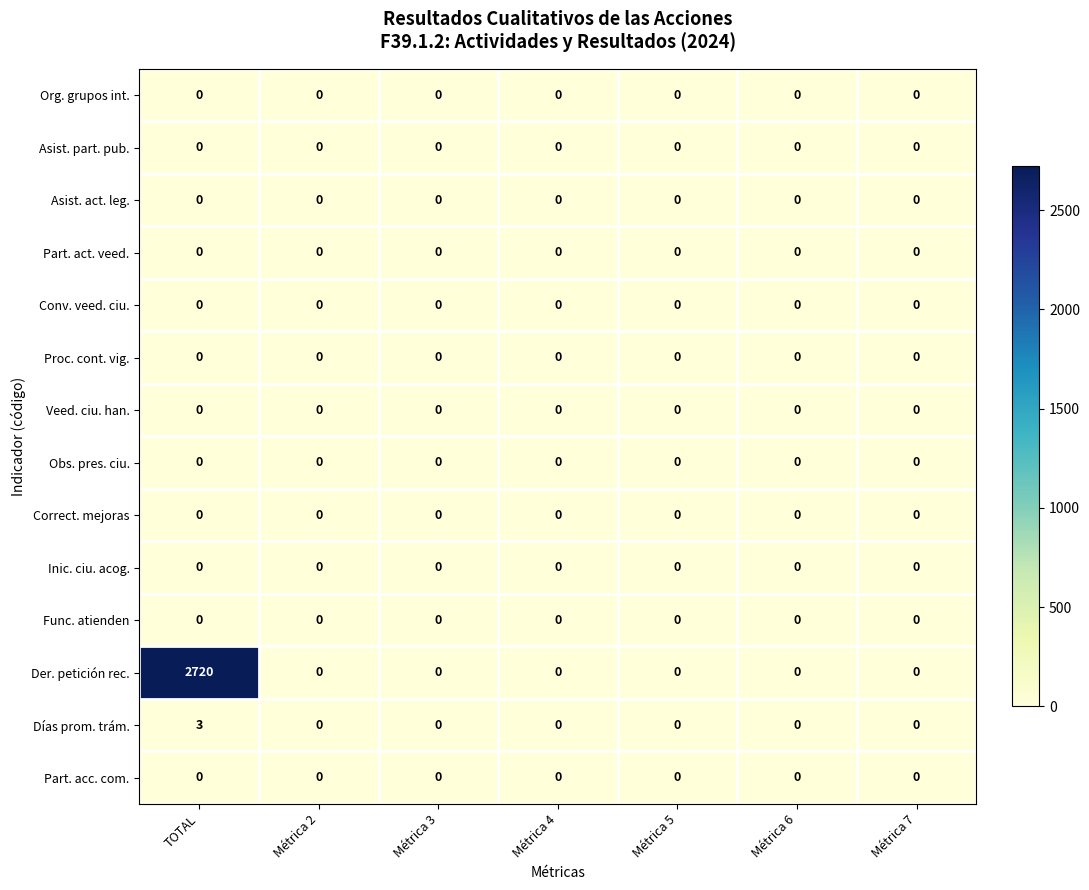

Which label corresponds to the largest value in the chart?

TOTAL